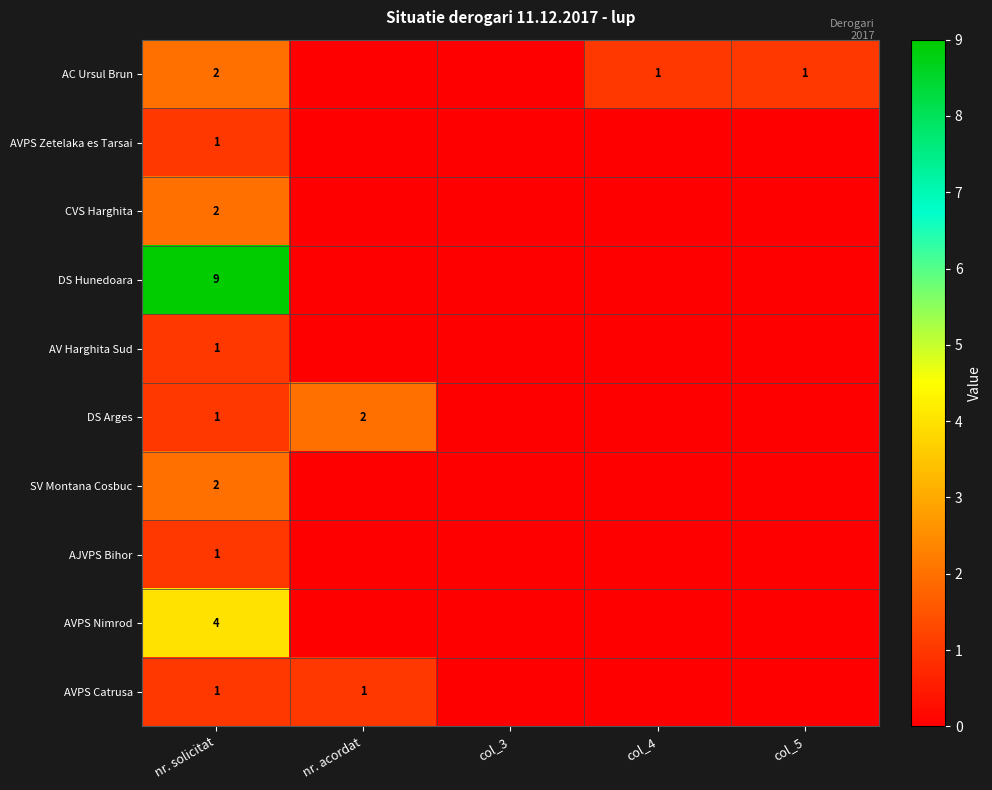

The value of AC Ursul Brun at col_4 is 1. True or false?

True